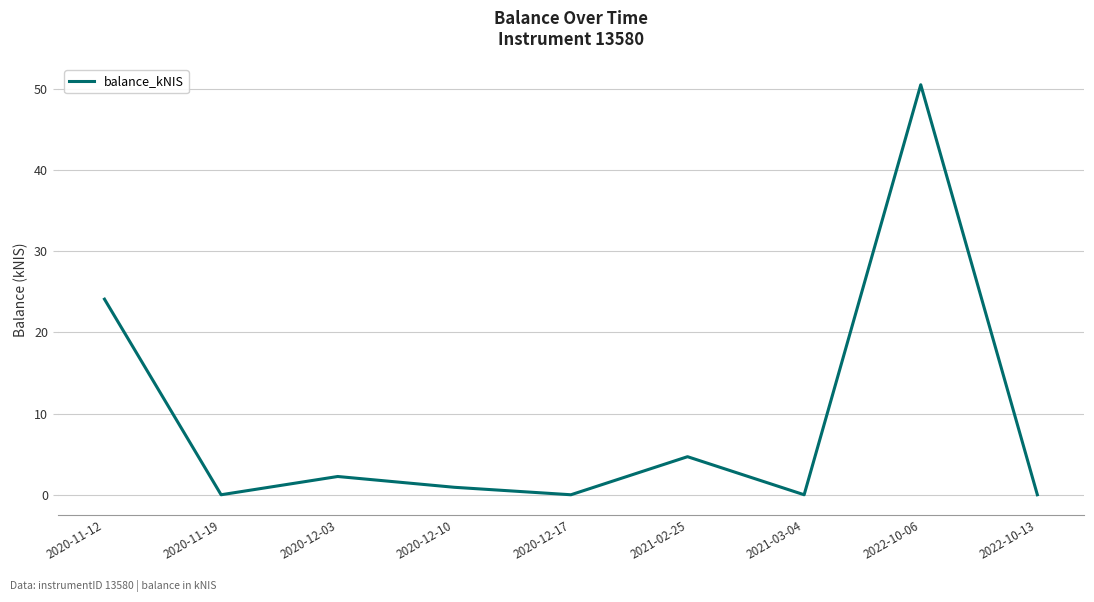

Between 2021-02-25 and 2020-11-12, which is larger?

2020-11-12